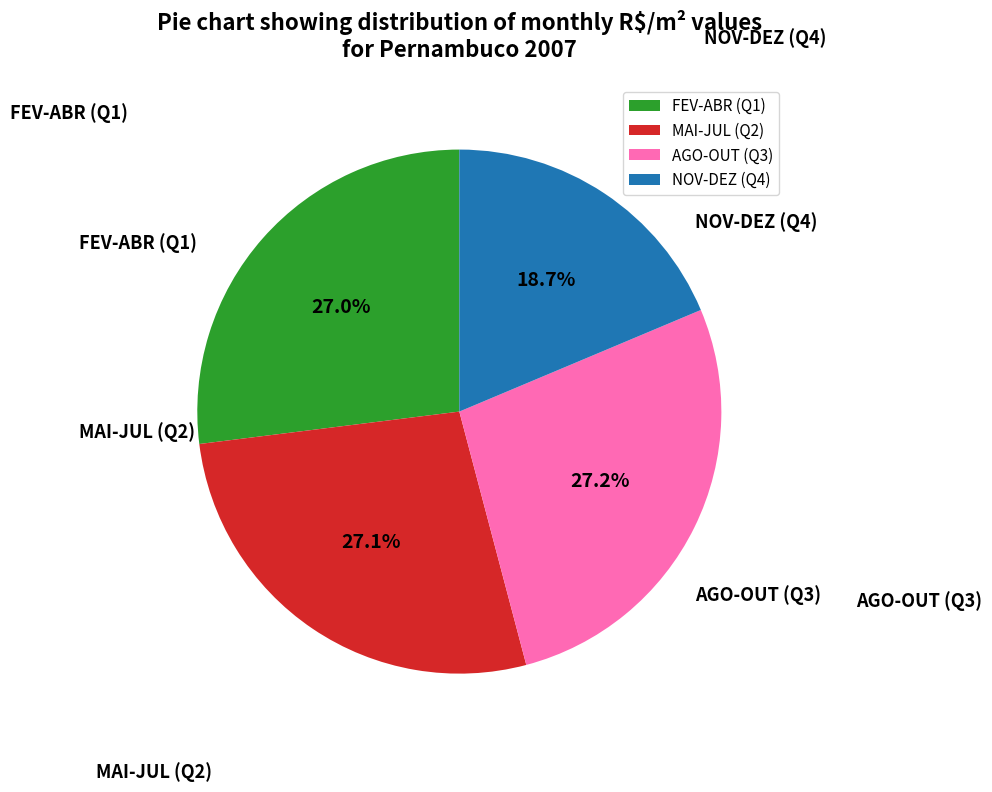

How many segments does this pie chart have?

4